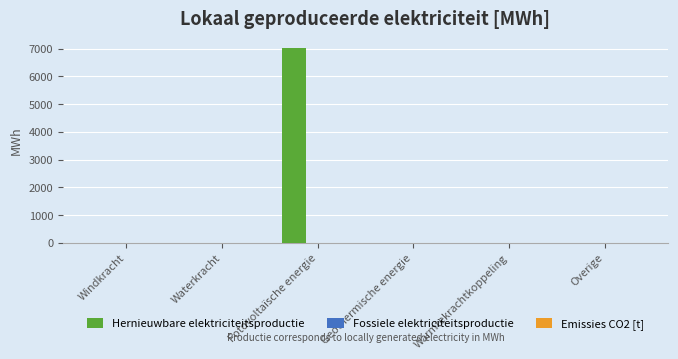

What is the sum of all values?

7026.6